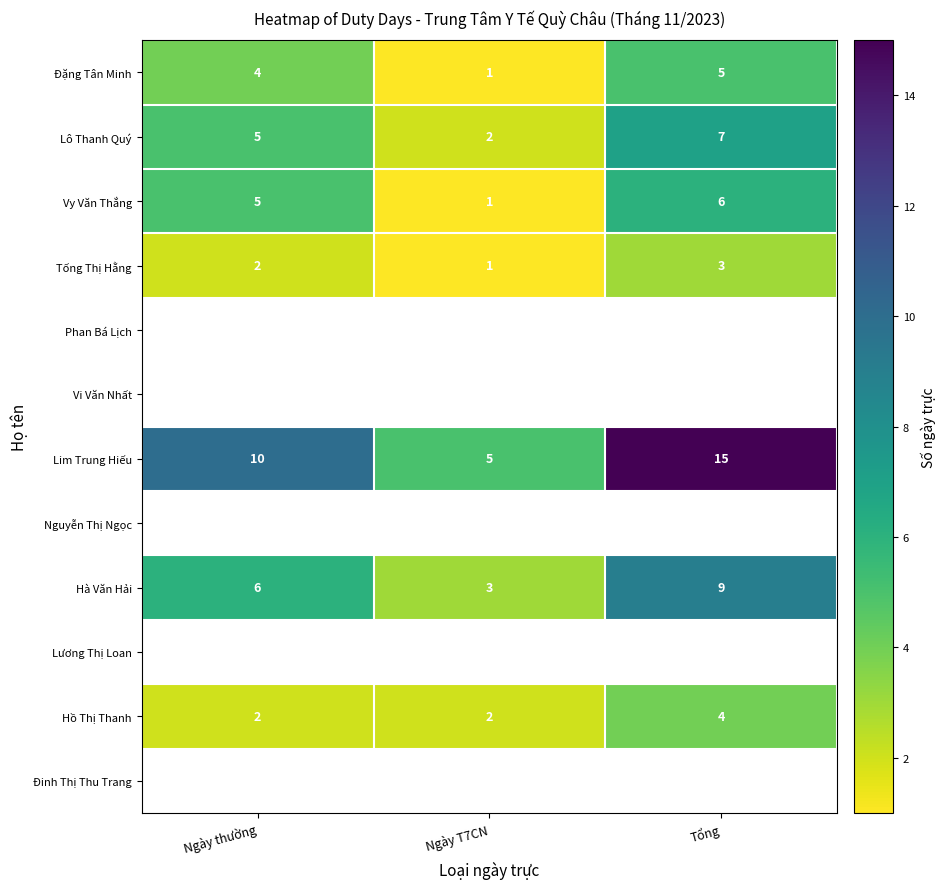

The Lô Thanh Quý series shows 2 at Ngày T7CN. True or false?

True